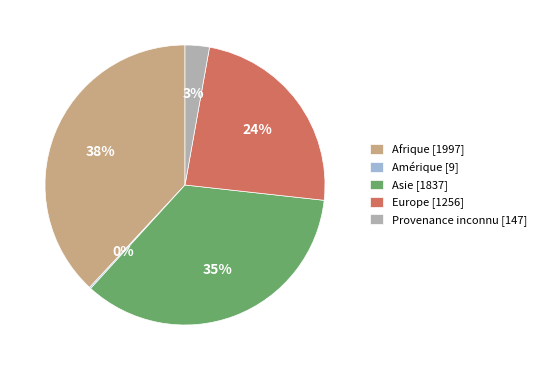

To the nearest percent, what is the average slice percentage?

20%